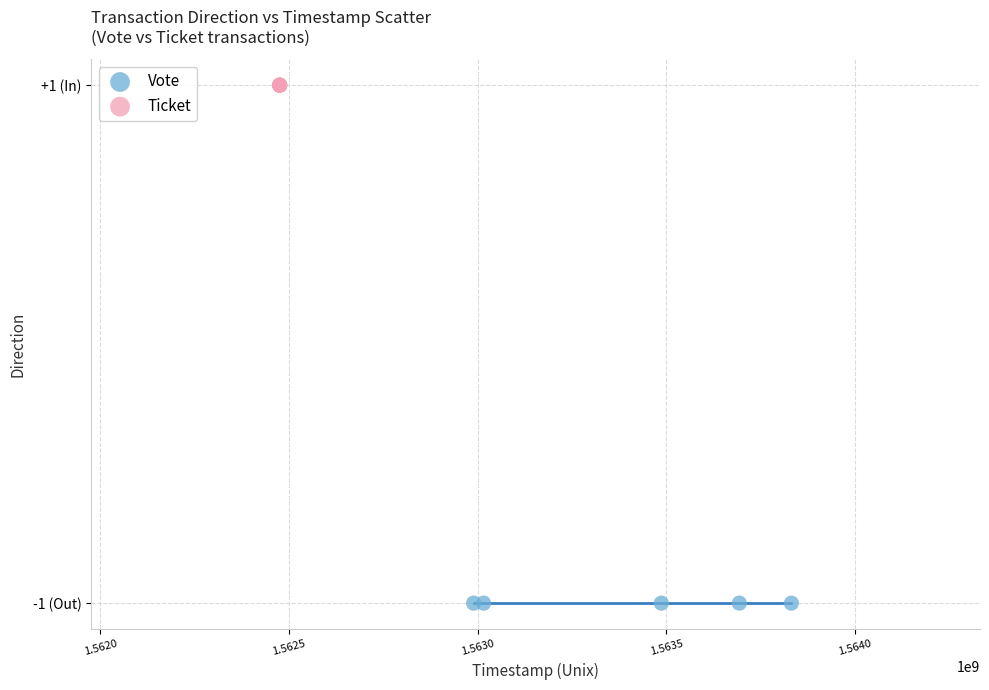

What are all the series names shown in the legend?

Vote, Ticket